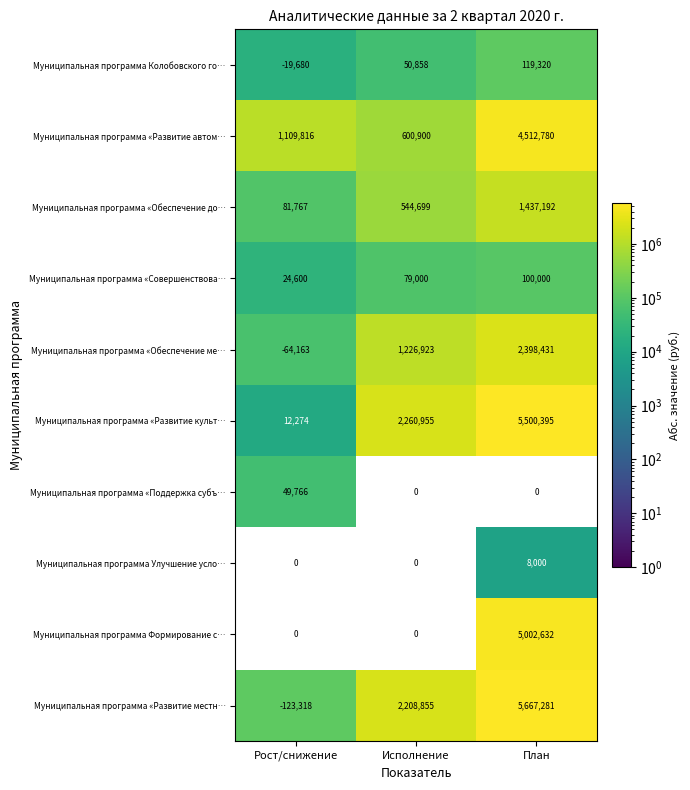

What is the sum of all Муниципальная программа «Развитие местн… values?

7752818